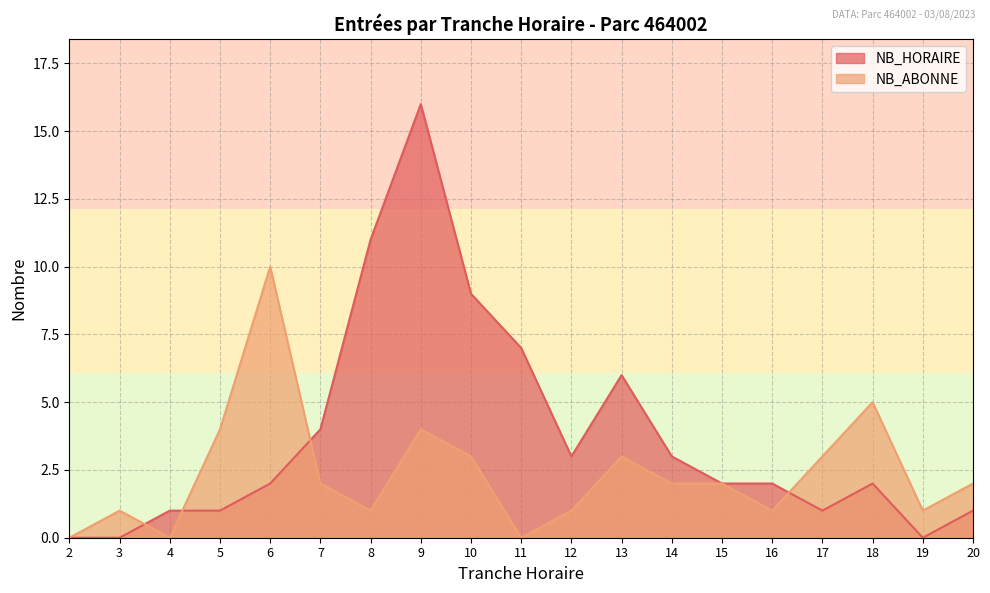

Does the chart display data point markers on the line(s)?

No